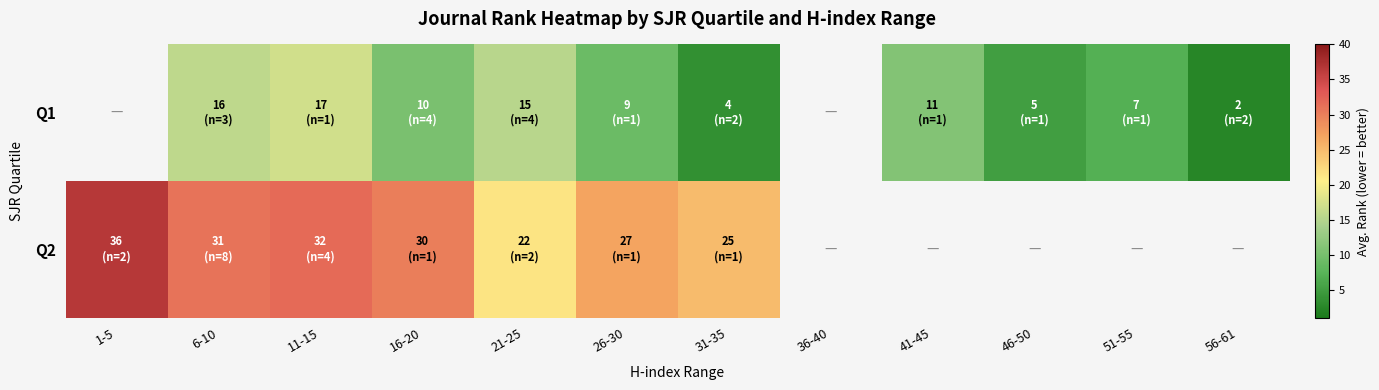

At which label does Q1 first exceed 9?

6-10